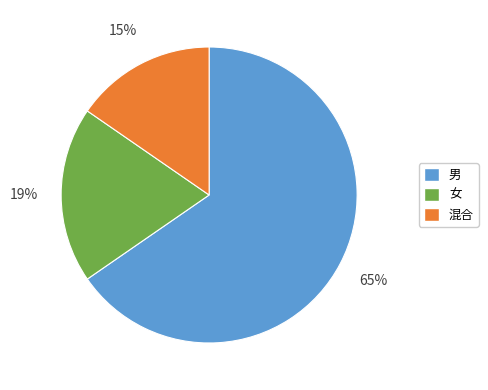

Does 男 represent more than half of the total?

Yes